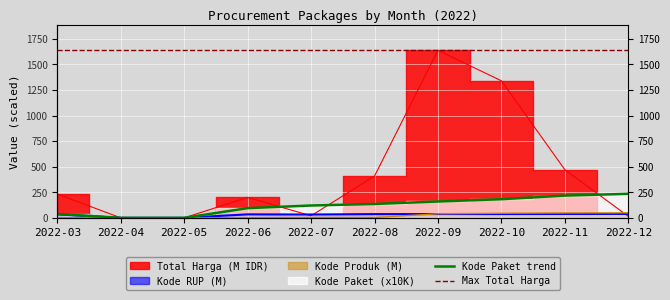

True or false: Max Total Harga and Kode Paket trend intersect in this chart.

False